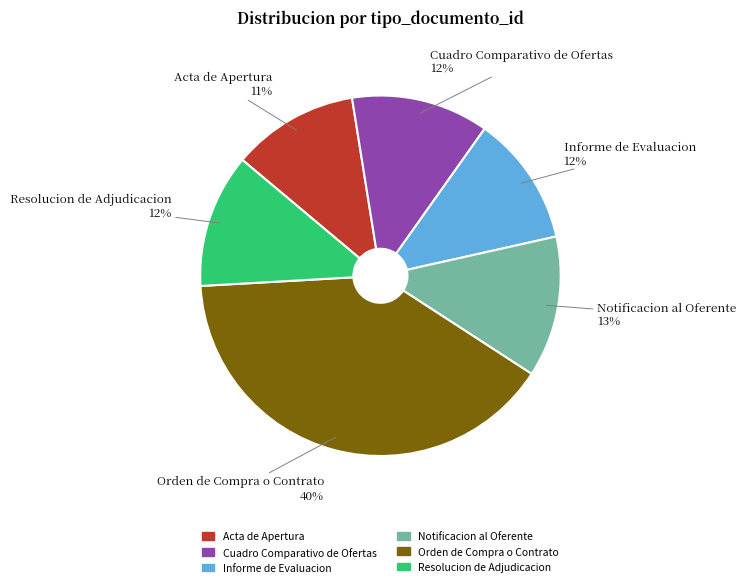

What is the ratio of the value at Resolucion de Adjudicacion to the value at Cuadro Comparativo de Ofertas?

1.0